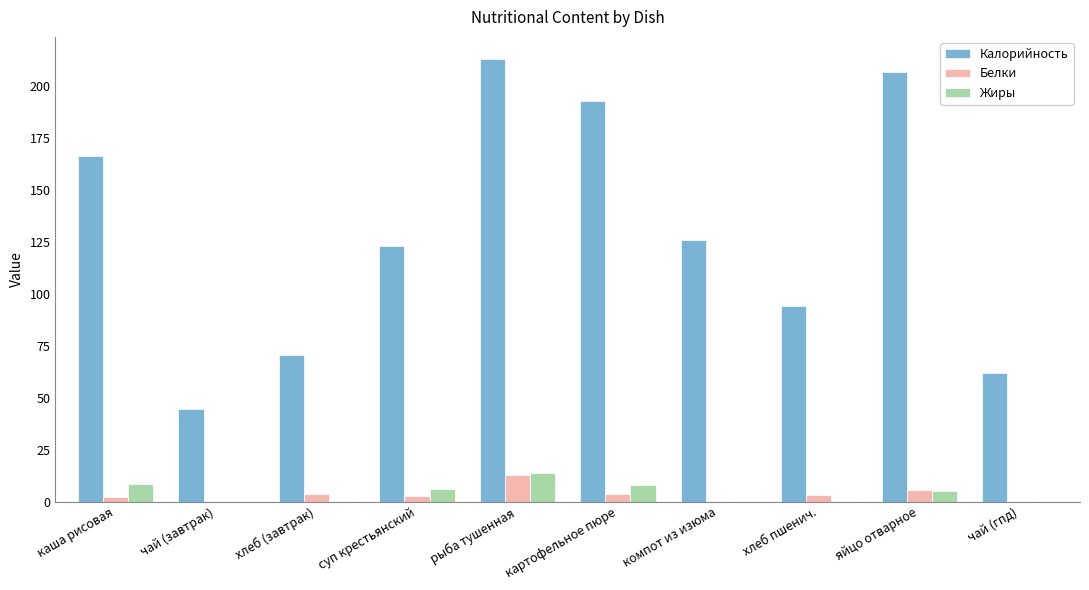

Is it true that Белки equals 0.1 at компот из изюма?

True